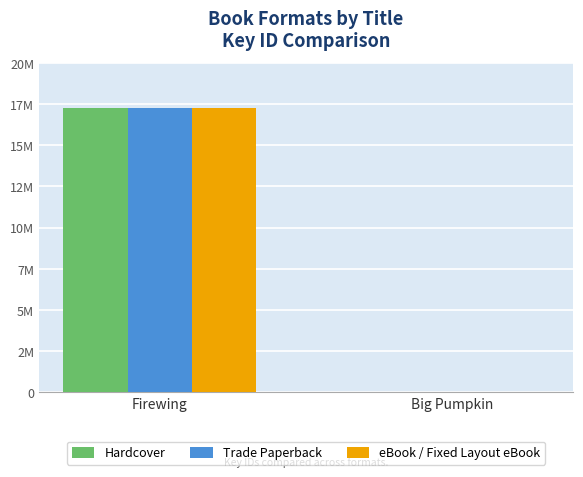

Are the bars grouped side by side (vs. stacked)?

Yes